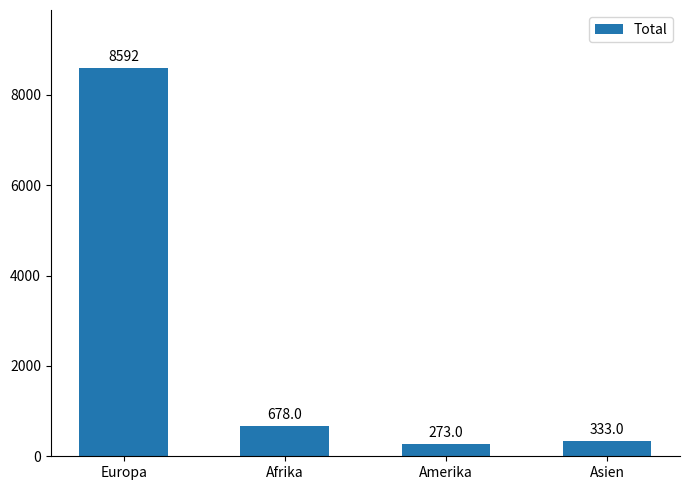

How many bars are there in total?

4